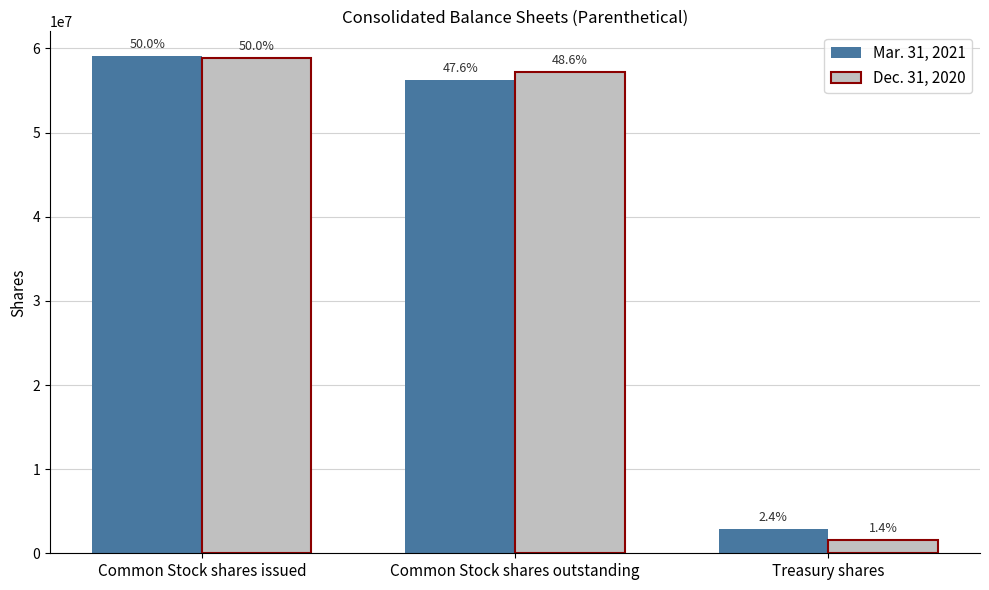

What is the sum of the Mar. 31, 2021 values at Treasury shares and Common Stock shares issued?

61943612